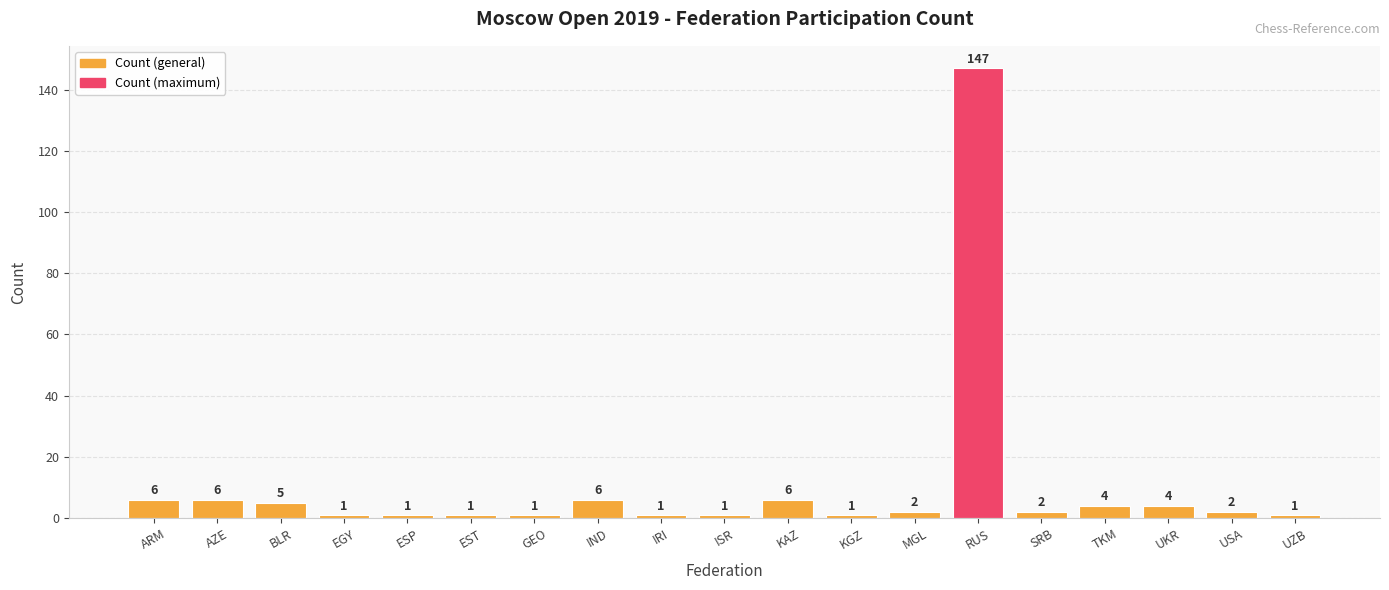

Reading right to left, list all the values displayed in this chart.

UZB=1	USA=2	UKR=4	TKM=4	SRB=2	RUS=147	MGL=2	KGZ=1	KAZ=6	ISR=1	IRI=1	IND=6	GEO=1	EST=1	ESP=1	EGY=1	BLR=5	AZE=6	ARM=6